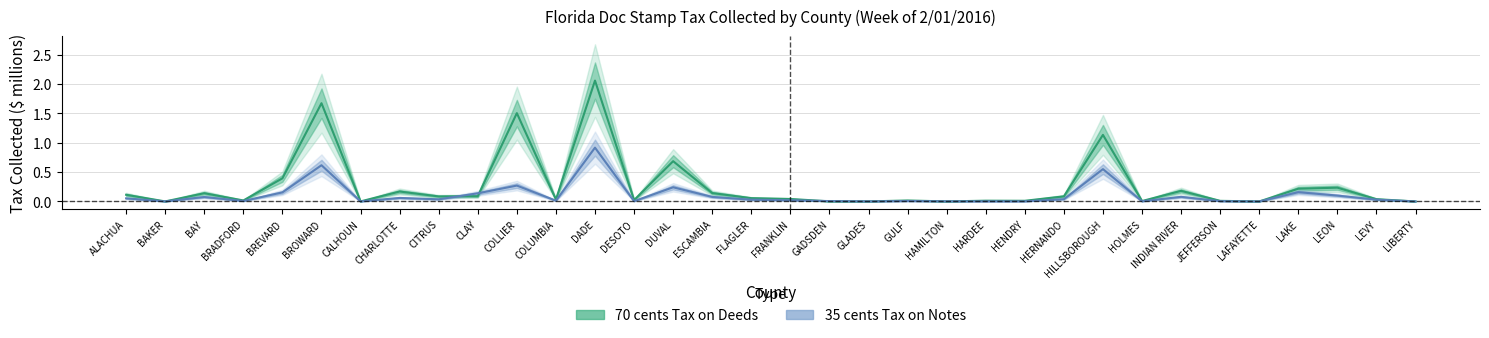

What is the sum of all 70 cents Tax on Deeds values?

9.2